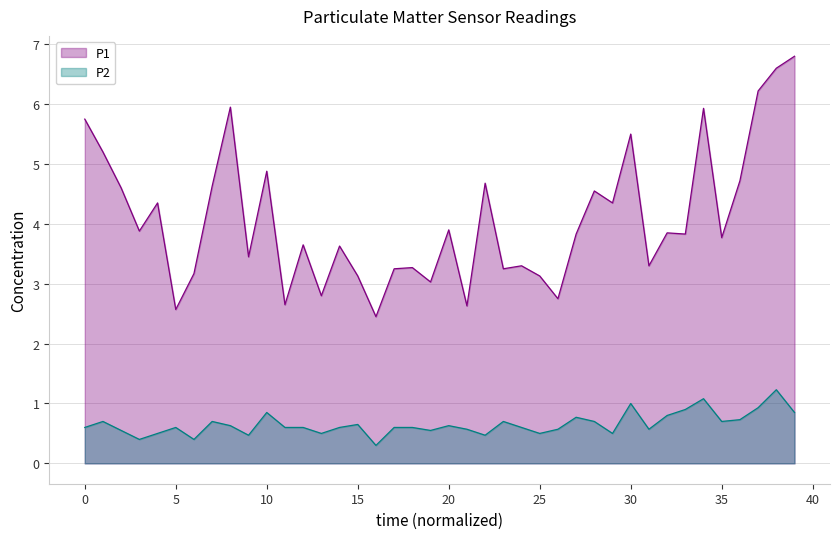

Is the value of P2 at 19 greater than the value of P1 at 30?

No